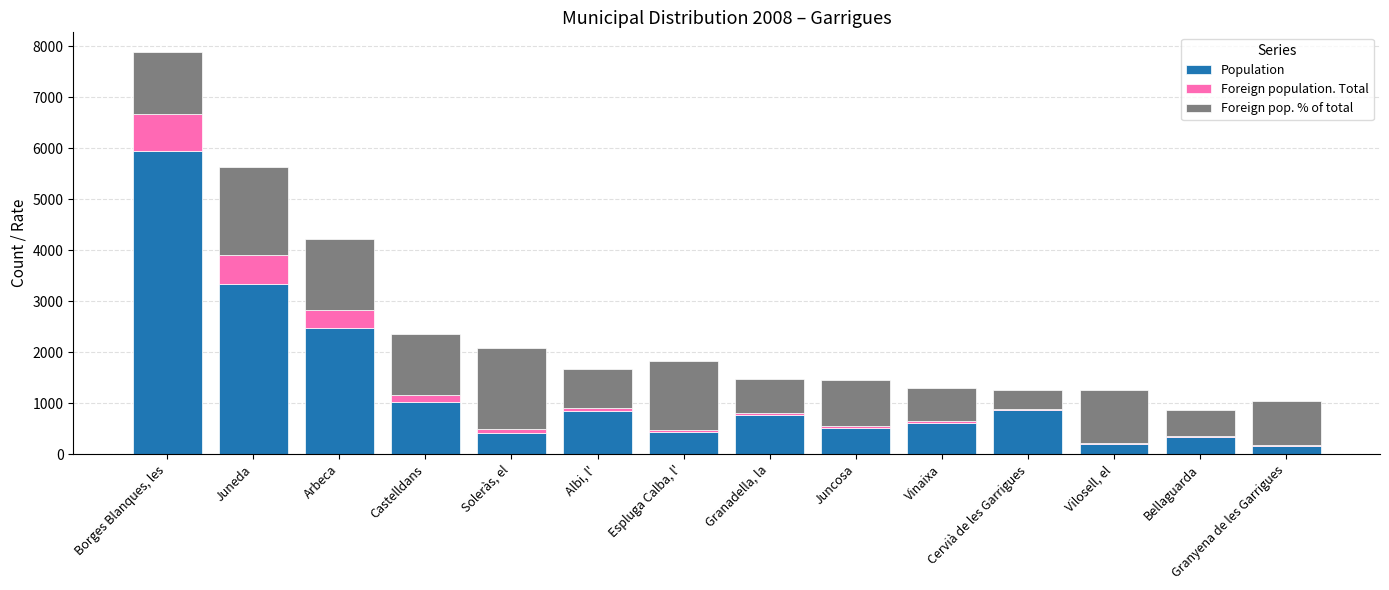

At which category is the sum across all series the highest?

Borges Blanques, les